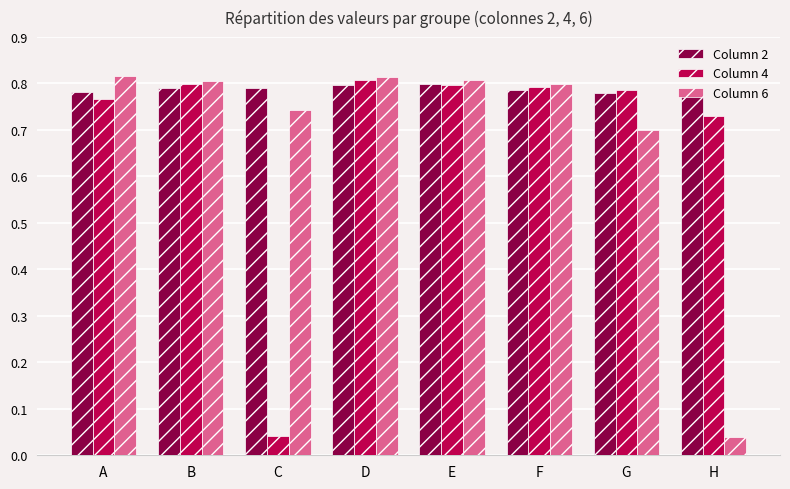

The value of Column 2 at F is 0.5. True or false?

False